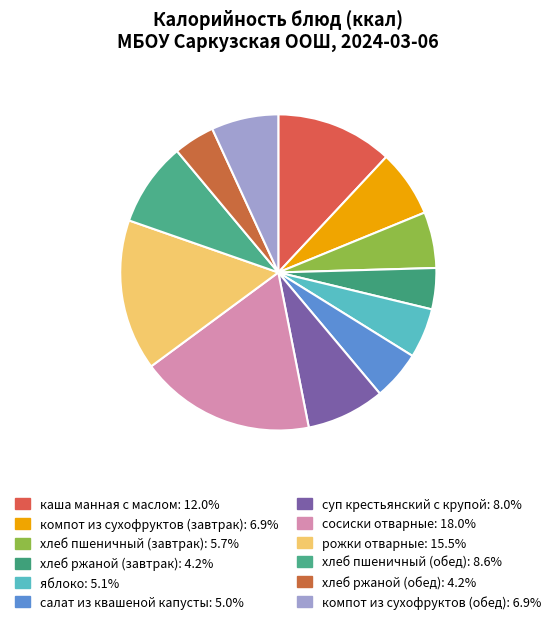

Is it true that компот из сухофруктов (завтрак) is 7% of the pie?

True